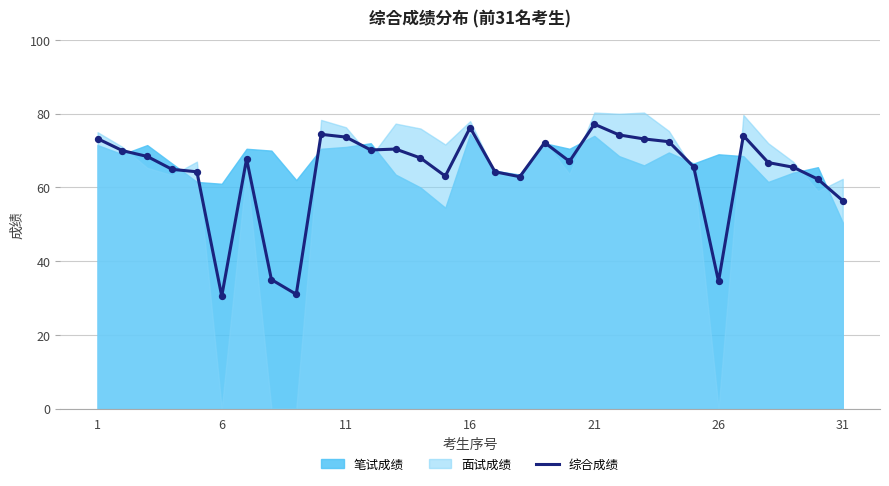

Where is 综合成绩 nearest to the value 53?

31